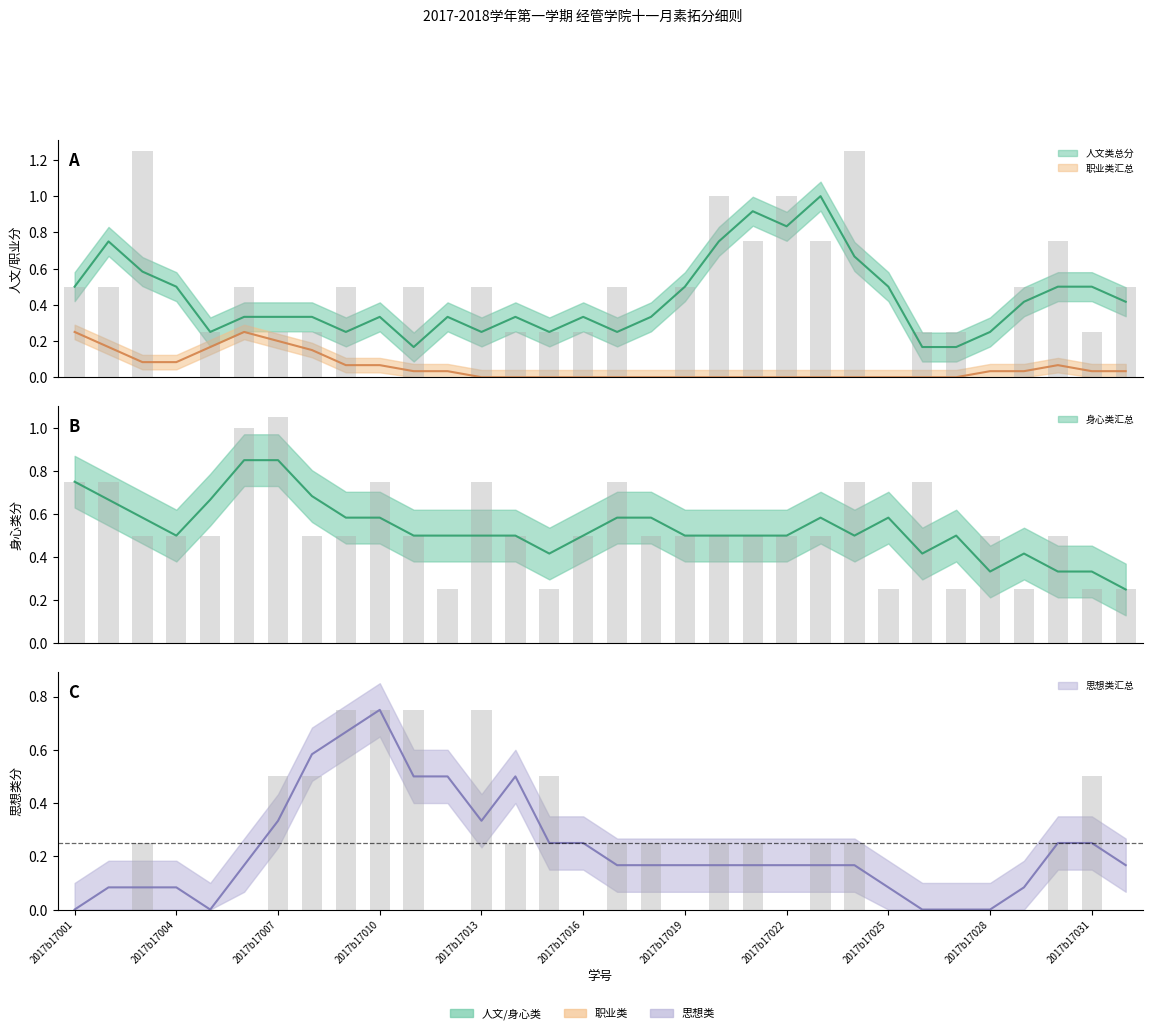

Reading left to right, what are all the values shown in this chart?

人文类总分: 2017b17001=0.5	2017b17002=0.5	2017b17003=1.2	2017b17004=0.0	2017b17005=0.2	2017b17006=0.5	2017b17007=0.2	2017b17008=0.2	2017b17009=0.5	2017b17010=0.0	2017b17011=0.5	2017b17012=0.0	2017b17013=0.5	2017b17014=0.2	2017b17015=0.2	2017b17016=0.2	2017b17017=0.5	2017b17018=0.0	2017b17019=0.5	2017b17020=1.0	2017b17021=0.8	2017b17022=1.0	2017b17023=0.8	2017b17024=1.2	2017b17025=0.0	2017b17026=0.2	2017b17027=0.2	2017b17028=0.0	2017b17029=0.5	2017b17030=0.8	2017b17031=0.2	2017b17032=0.5
身心类汇总: 2017b17001=0.8	2017b17002=0.8	2017b17003=0.5	2017b17004=0.5	2017b17005=0.5	2017b17006=1.0	2017b17007=1.1	2017b17008=0.5	2017b17009=0.5	2017b17010=0.8	2017b17011=0.5	2017b17012=0.2	2017b17013=0.8	2017b17014=0.5	2017b17015=0.2	2017b17016=0.5	2017b17017=0.8	2017b17018=0.5	2017b17019=0.5	2017b17020=0.5	2017b17021=0.5	2017b17022=0.5	2017b17023=0.5	2017b17024=0.8	2017b17025=0.2	2017b17026=0.8	2017b17027=0.2	2017b17028=0.5	2017b17029=0.2	2017b17030=0.5	2017b17031=0.2	2017b17032=0.2
思想类汇总: 2017b17001=0.0	2017b17002=0.0	2017b17003=0.2	2017b17004=0.0	2017b17005=0.0	2017b17006=0.0	2017b17007=0.5	2017b17008=0.5	2017b17009=0.8	2017b17010=0.8	2017b17011=0.8	2017b17012=0.0	2017b17013=0.8	2017b17014=0.2	2017b17015=0.5	2017b17016=0.0	2017b17017=0.2	2017b17018=0.2	2017b17019=0.0	2017b17020=0.2	2017b17021=0.2	2017b17022=0.0	2017b17023=0.2	2017b17024=0.2	2017b17025=0.0	2017b17026=0.0	2017b17027=0.0	2017b17028=0.0	2017b17029=0.0	2017b17030=0.2	2017b17031=0.5	2017b17032=0.0